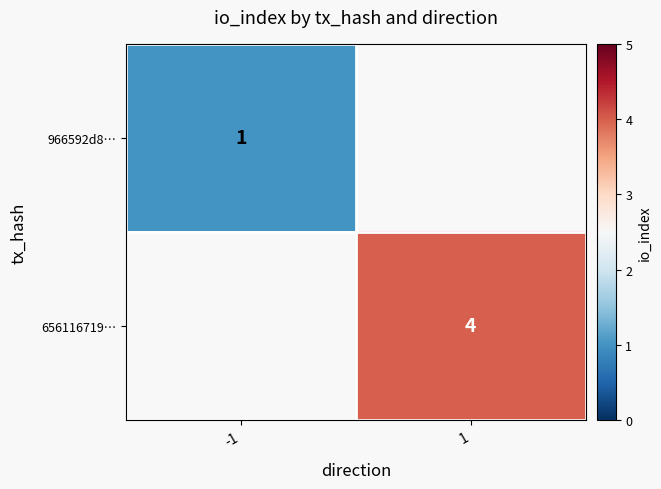

The value of 966592d8… at -1 is 0. True or false?

False